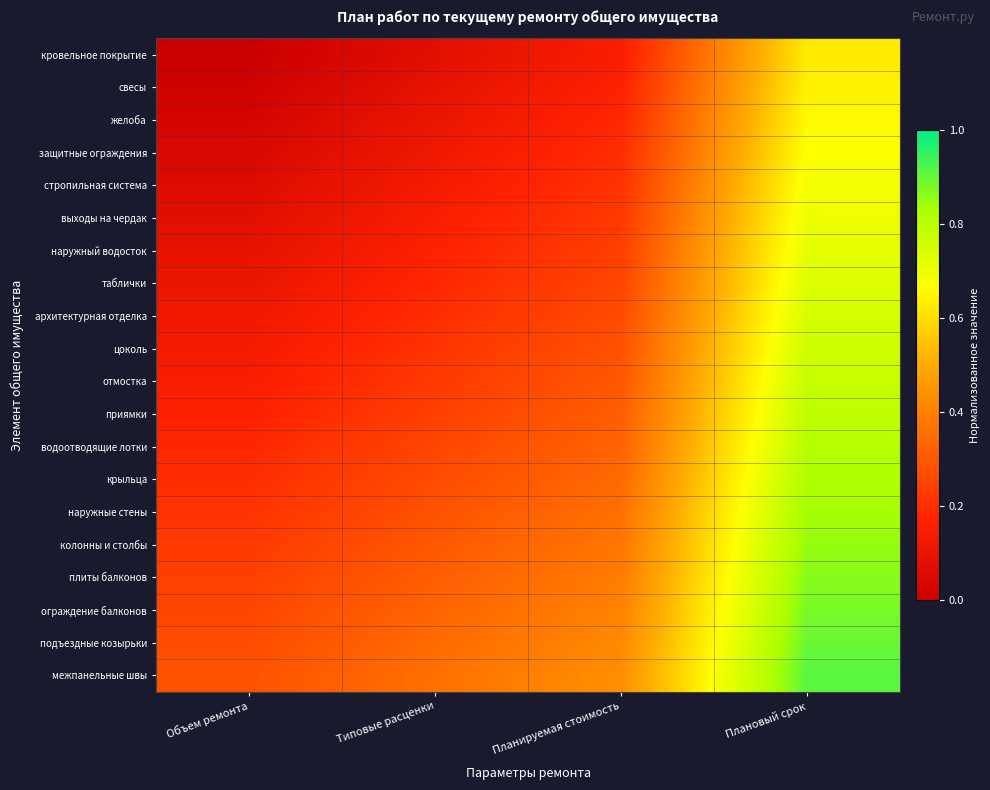

Reading left to right, extract all data points from this chart.

кровельное покрытие: Объем ремонта=0.0	Типовые расценки=0.1	Планируемая стоимость=0.1	Плановый срок=0.6
свесы: Объем ремонта=0.0	Типовые расценки=0.1	Планируемая стоимость=0.2	Плановый срок=0.6
желоба: Объем ремонта=0.0	Типовые расценки=0.1	Планируемая стоимость=0.2	Плановый срок=0.7
защитные ограждения: Объем ремонта=0.0	Типовые расценки=0.1	Планируемая стоимость=0.2	Плановый срок=0.7
стропильная система: Объем ремонта=0.1	Типовые расценки=0.1	Планируемая стоимость=0.2	Плановый срок=0.7
выходы на чердак: Объем ремонта=0.1	Типовые расценки=0.1	Планируемая стоимость=0.2	Плановый срок=0.7
наружный водосток: Объем ремонта=0.1	Типовые расценки=0.2	Планируемая стоимость=0.2	Плановый срок=0.7
таблички: Объем ремонта=0.1	Типовые расценки=0.2	Планируемая стоимость=0.3	Плановый срок=0.7
архитектурная отделка: Объем ремонта=0.1	Типовые расценки=0.2	Планируемая стоимость=0.3	Плановый срок=0.7
цоколь: Объем ремонта=0.1	Типовые расценки=0.2	Планируемая стоимость=0.3	Плановый срок=0.8
отмостка: Объем ремонта=0.1	Типовые расценки=0.2	Планируемая стоимость=0.3	Плановый срок=0.8
приямки: Объем ремонта=0.2	Типовые расценки=0.2	Планируемая стоимость=0.3	Плановый срок=0.8
водоотводящие лотки: Объем ремонта=0.2	Типовые расценки=0.3	Планируемая стоимость=0.3	Плановый срок=0.8
крыльца: Объем ремонта=0.2	Типовые расценки=0.3	Планируемая стоимость=0.3	Плановый срок=0.8
наружные стены: Объем ремонта=0.2	Типовые расценки=0.3	Планируемая стоимость=0.4	Плановый срок=0.8
колонны и столбы: Объем ремонта=0.2	Типовые расценки=0.3	Планируемая стоимость=0.4	Плановый срок=0.8
плиты балконов: Объем ремонта=0.2	Типовые расценки=0.3	Планируемая стоимость=0.4	Плановый срок=0.9
ограждение балконов: Объем ремонта=0.3	Типовые расценки=0.3	Планируемая стоимость=0.4	Плановый срок=0.9
подъездные козырьки: Объем ремонта=0.3	Типовые расценки=0.3	Планируемая стоимость=0.4	Плановый срок=0.9
межпанельные швы: Объем ремонта=0.3	Типовые расценки=0.4	Планируемая стоимость=0.4	Плановый срок=0.9